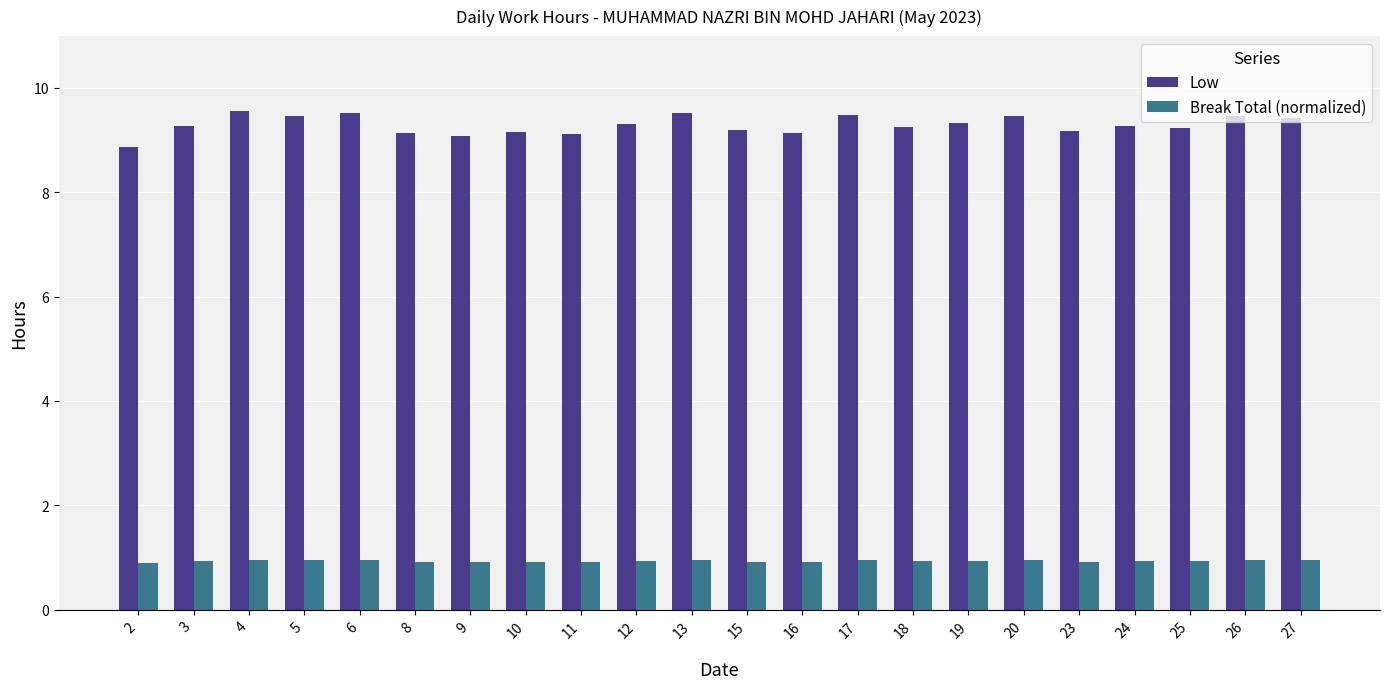

What is the difference between the highest and lowest values at 20?

8.5